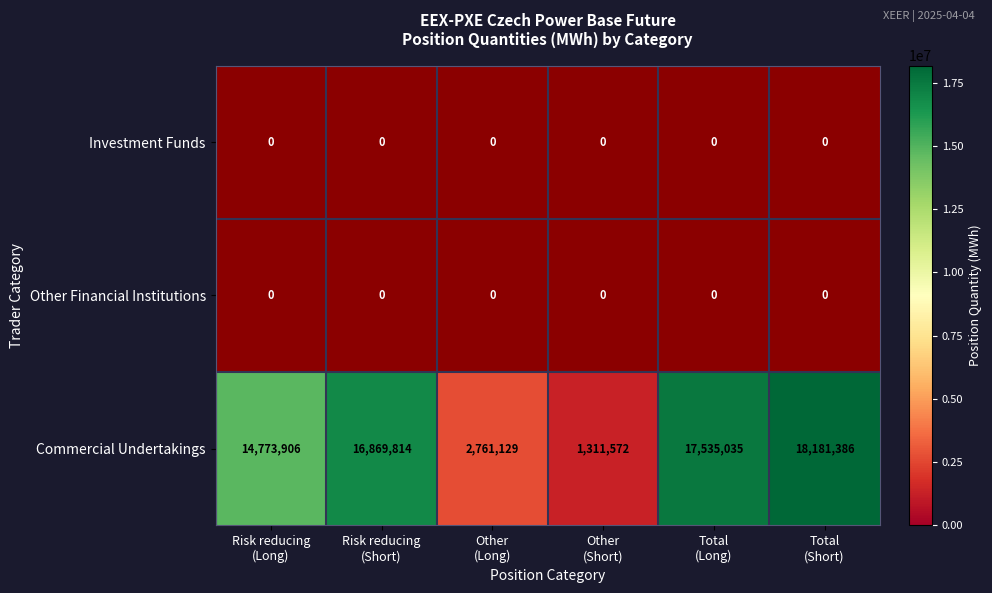

What is the smallest value displayed?

1311572.0